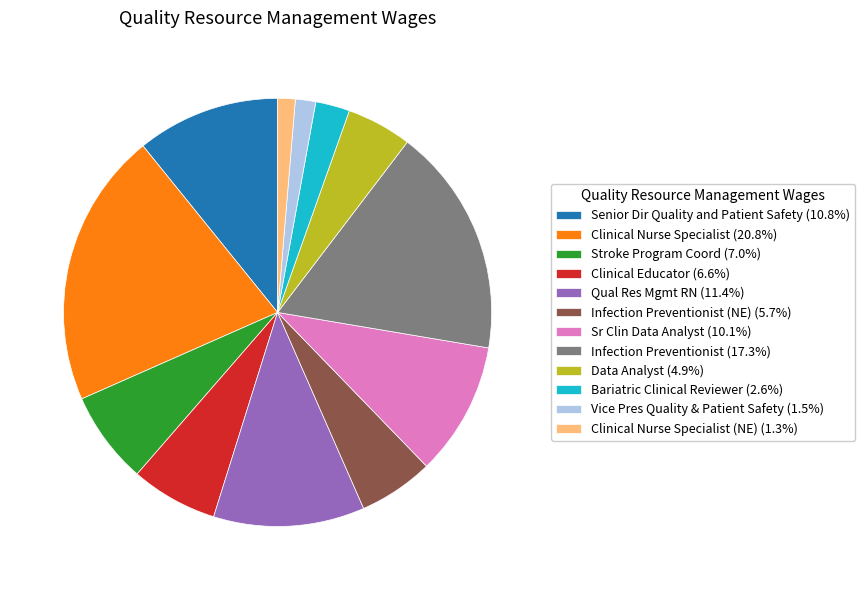

Does Stroke Program Coord (7.0%) represent more than half of the total?

No